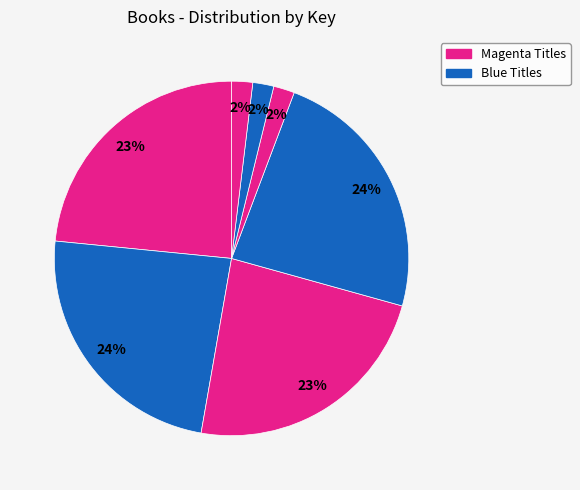

To the nearest percent, what is the difference between the largest and smallest slice percentages?

22%